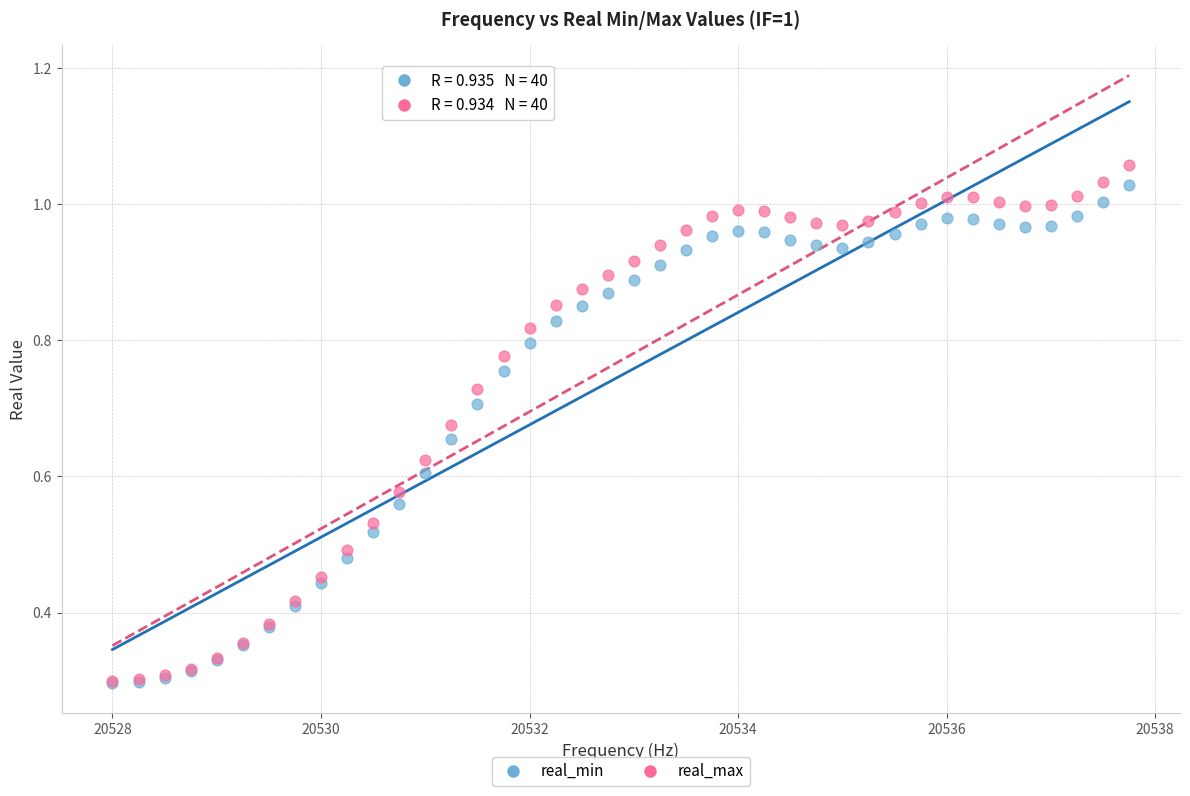

What are all the series names shown in the legend?

real_min, real_max